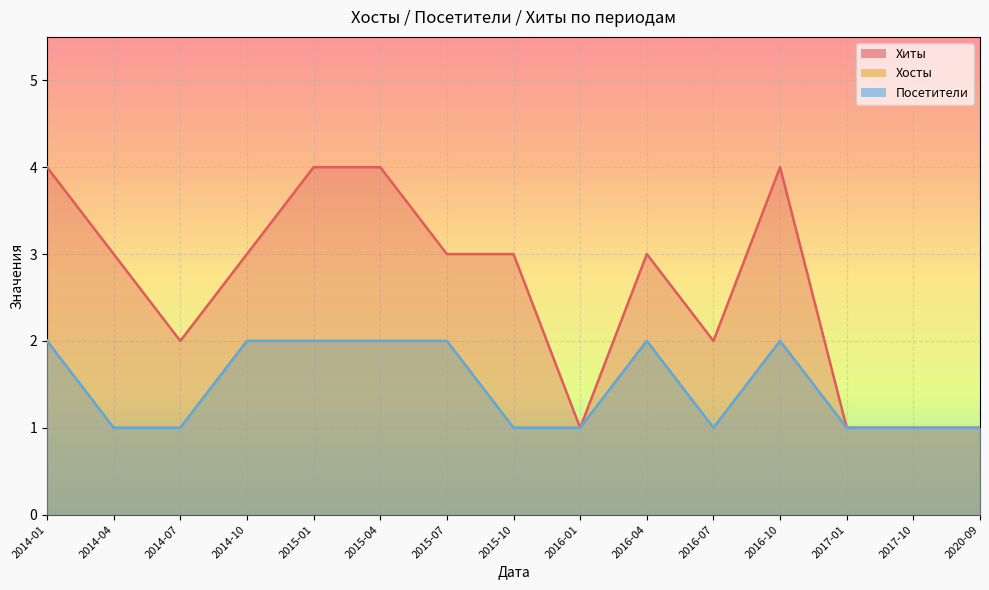

How many Хиты values are between 1 and 4?

15